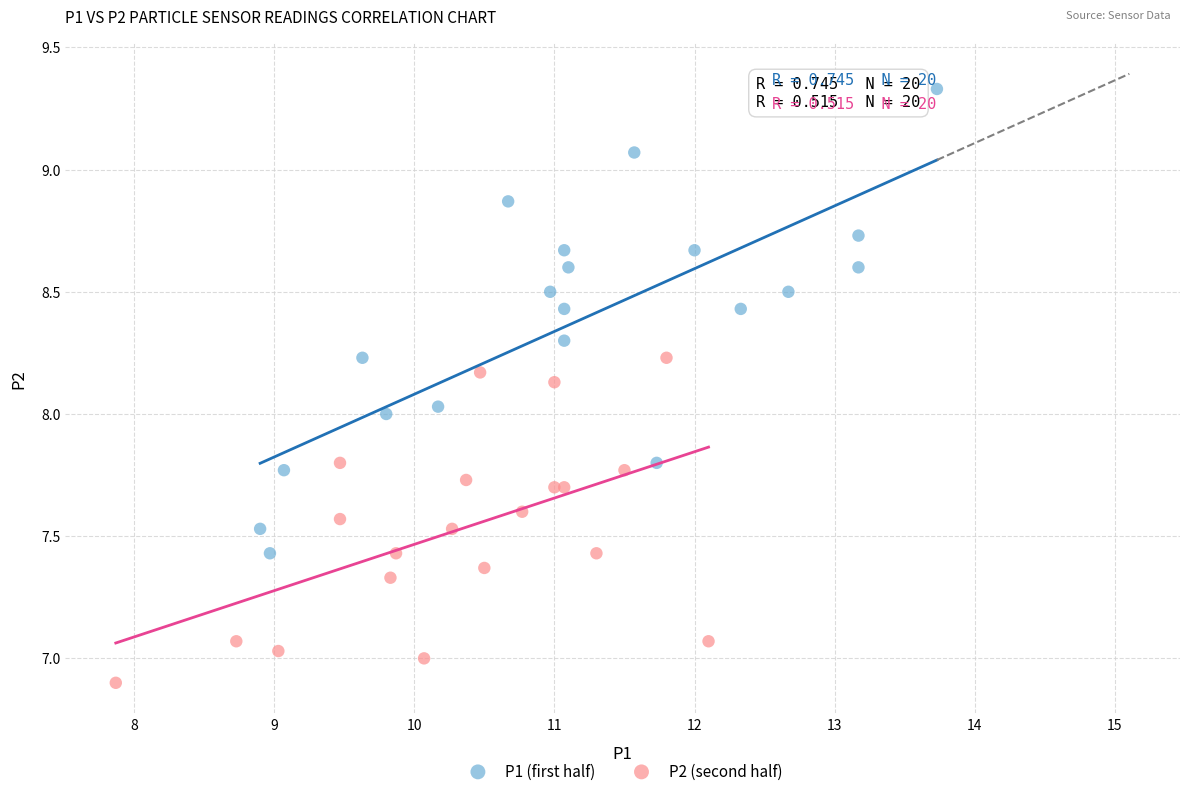

What are all the series names shown in the legend?

P1 (first half), P2 (second half)